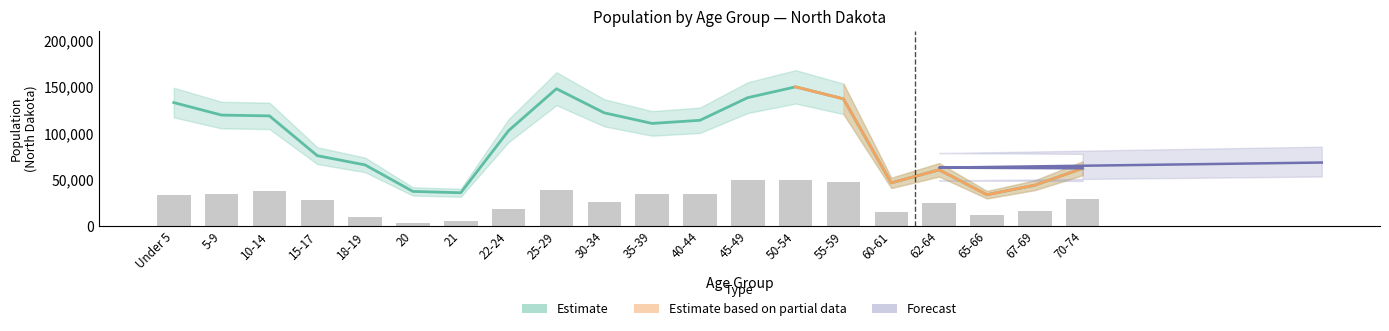

Which has a higher value, 25-29 or 20?

25-29